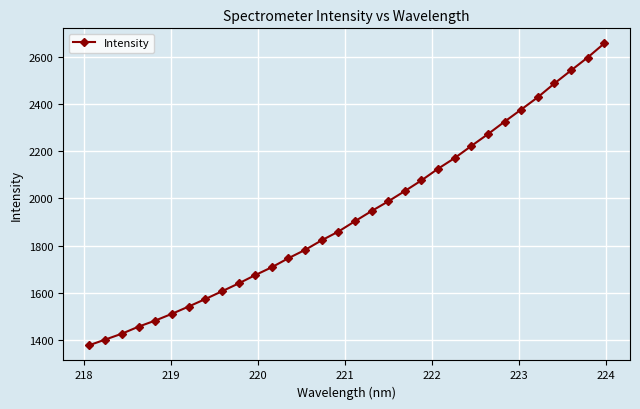

What is the value of the 32nd point from the left?

2655.4